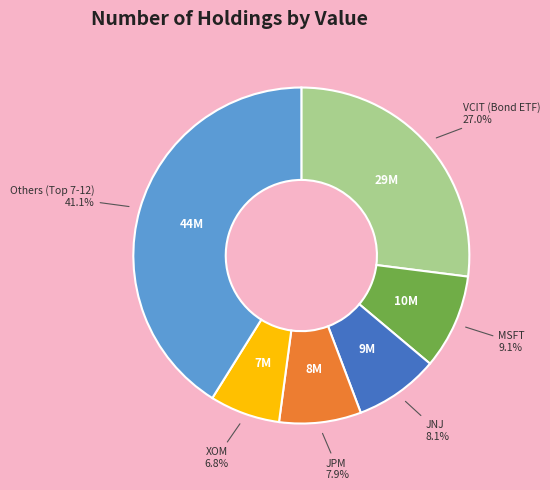

To the nearest percent, what is the difference between the largest and smallest slice percentages?

34%